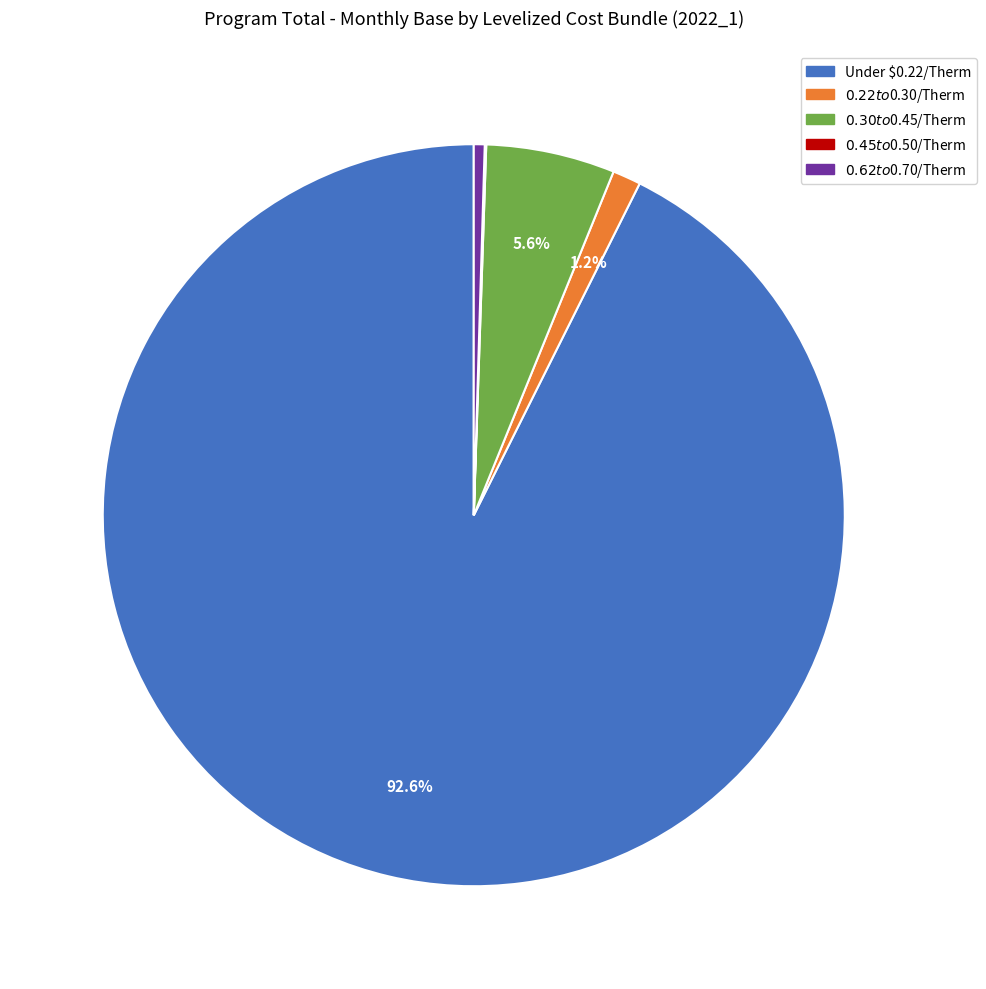

Which slice represents more than half of the pie?

Under $0.22/Therm